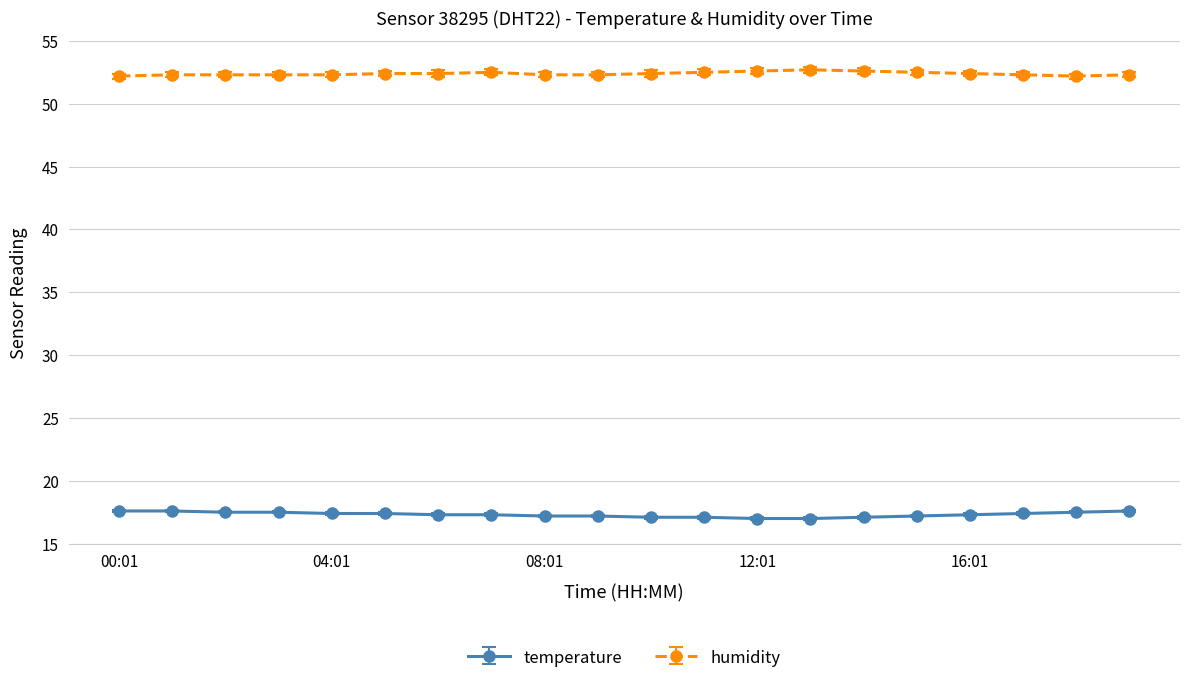

List the series in order of their peak value, highest first.

humidity, temperature